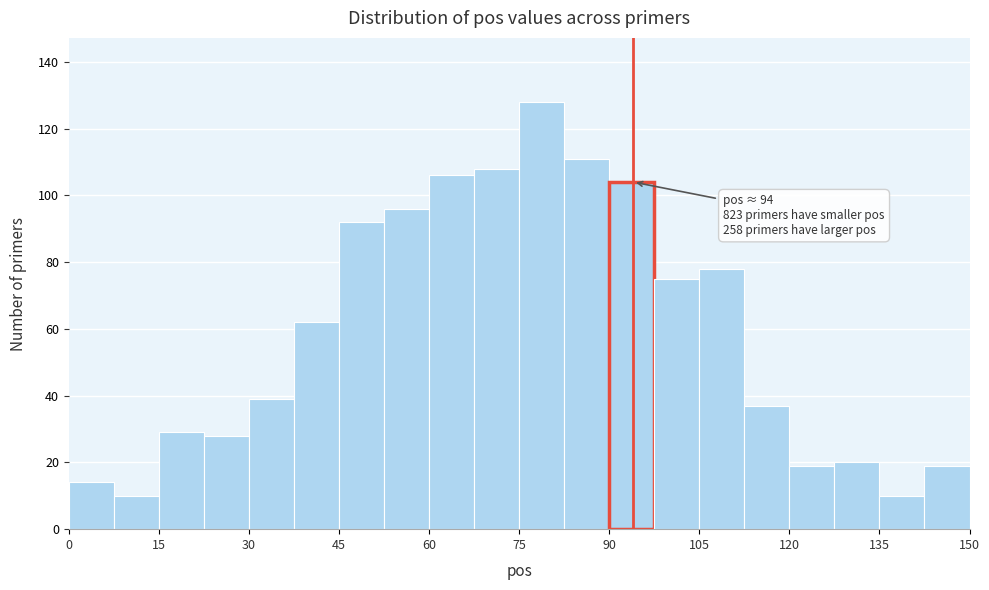

Around what value on the x-axis is the tallest bar? Give the approximate position of its centre, as read against the axis.

78